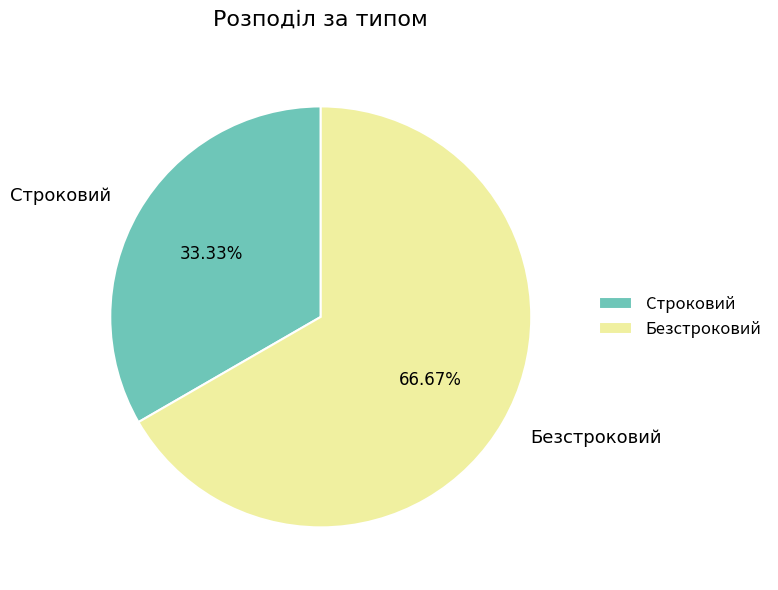

To the nearest percent, what is the average slice percentage?

50%